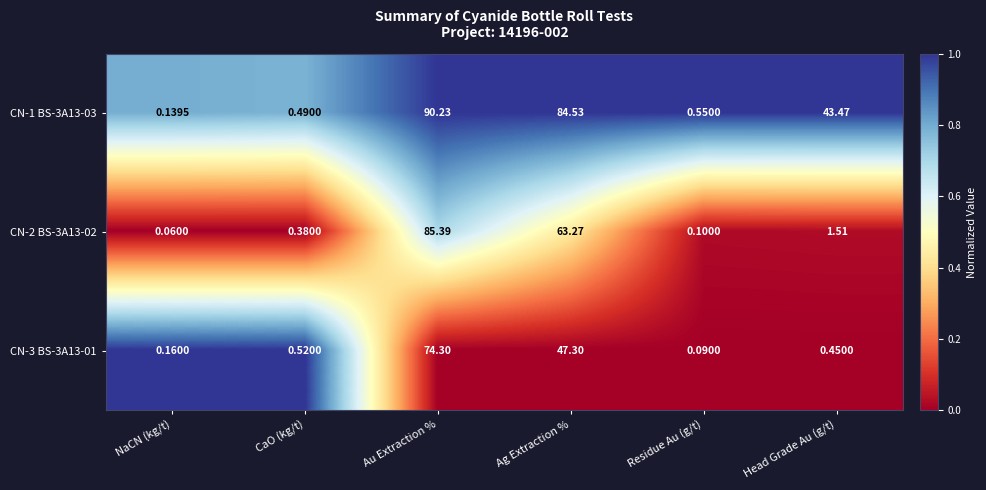

How many values in the CN-1 BS-3A13-03 series exceed 43?

3